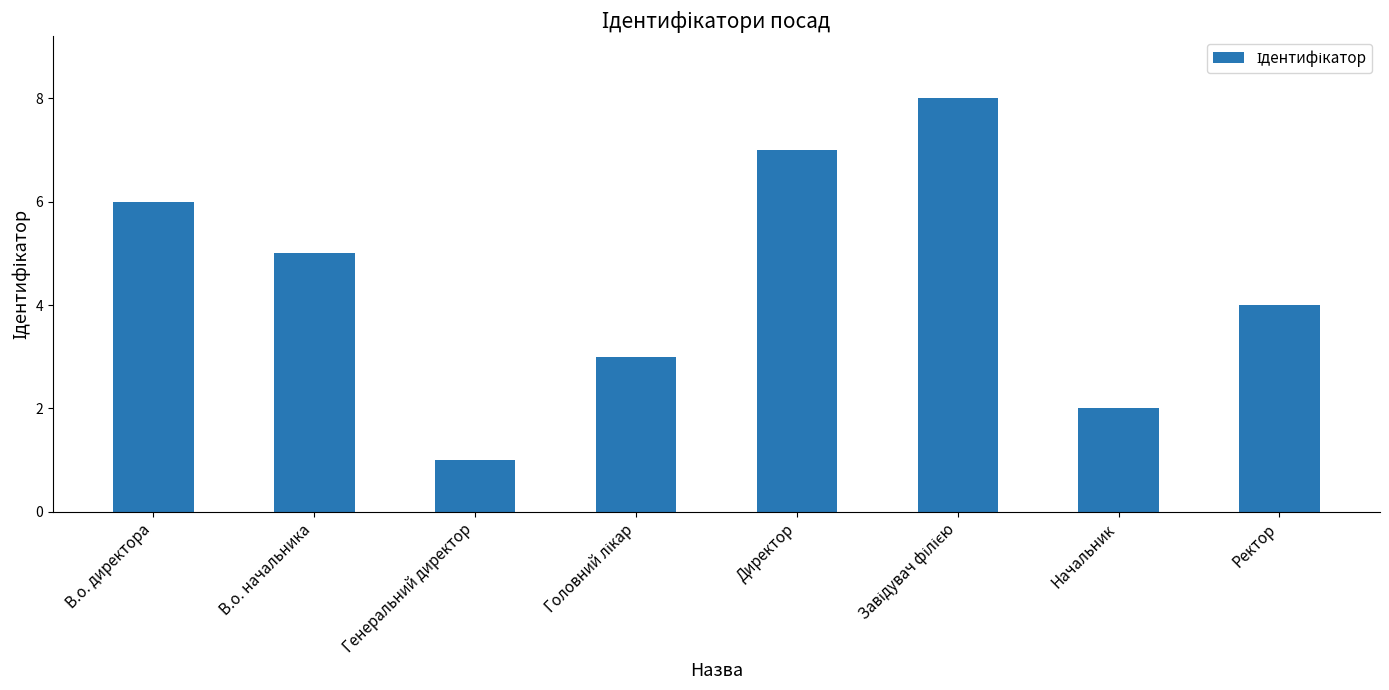

What is the sum of the values at В.о. начальника and В.о. директора?

11